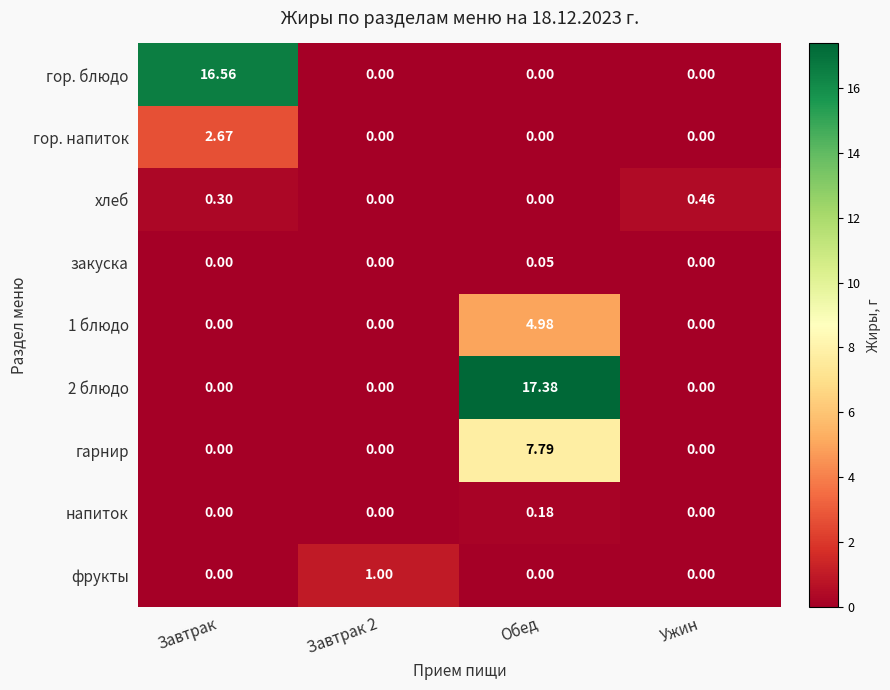

At which category is the sum across all series the highest?

Обед